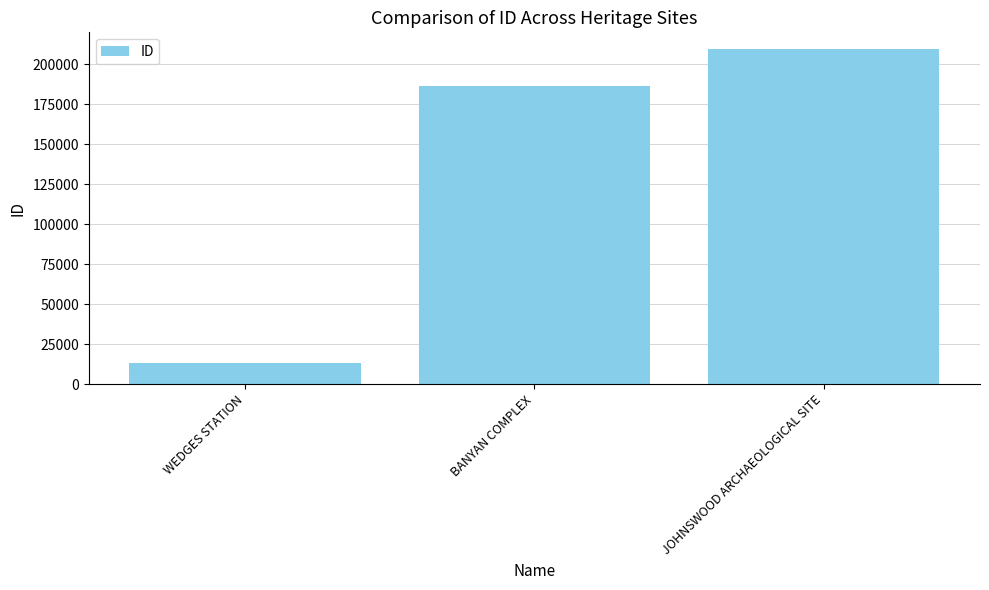

What position from the left is JOHNSWOOD ARCHAEOLOGICAL SITE?

3